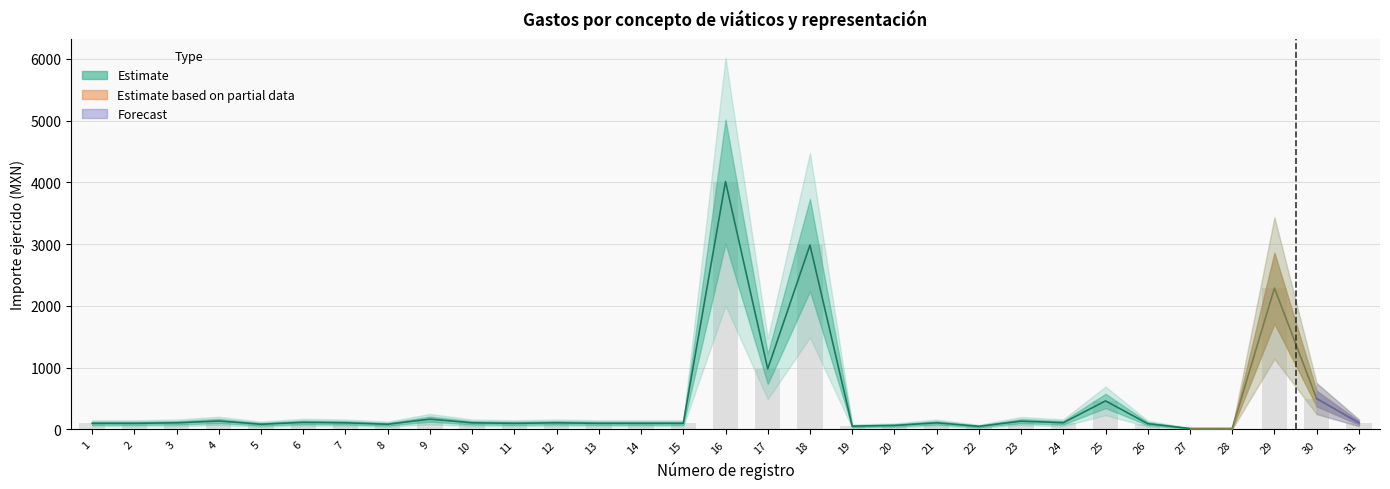

What is the sum of all values?

13614.6